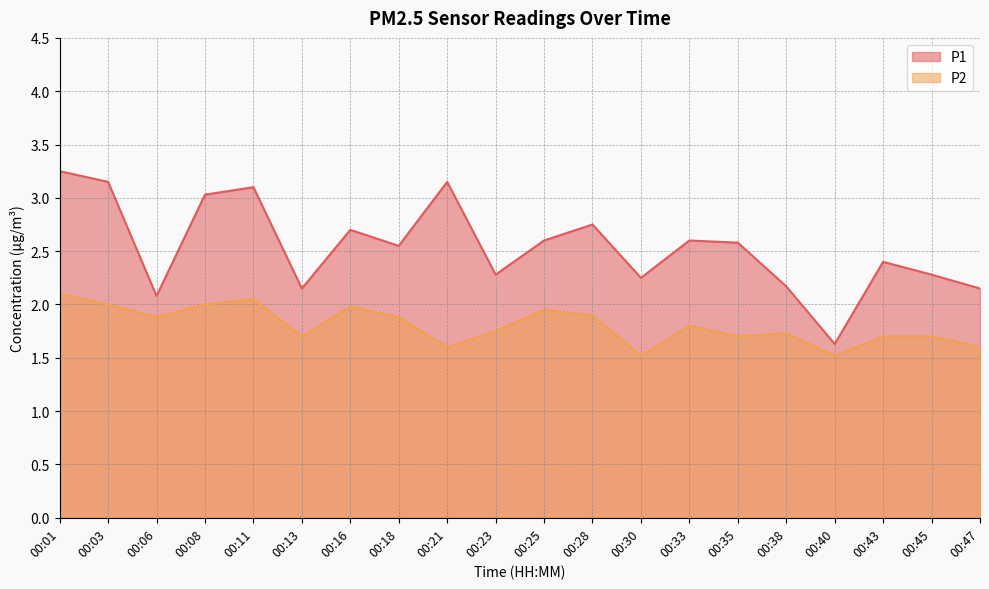

What is the approximate value of P2 at 00:23?

1.8